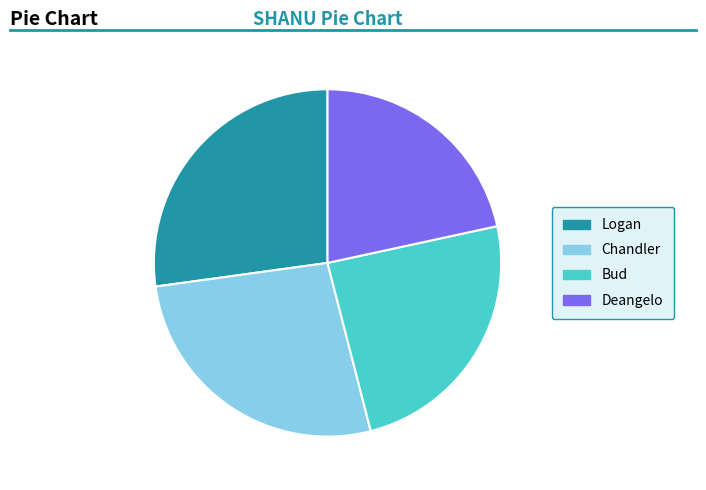

Count the number of slices in the pie.

4